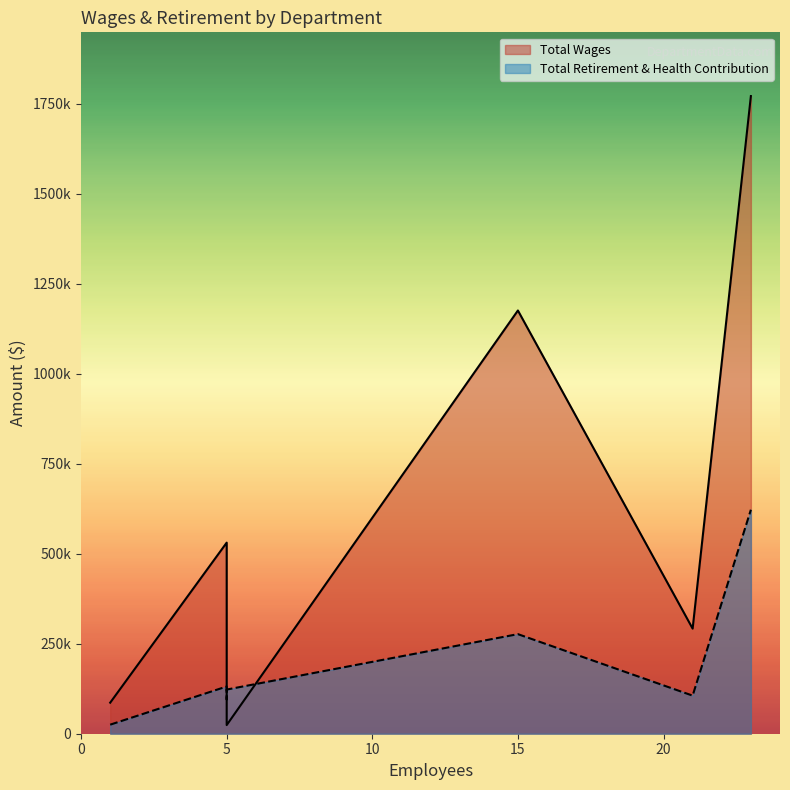

Reading left to right, list all the values displayed in this chart.

Total Wages: Operations=1771284	Administration=1175707	Engineering=530836	Parks=291956	Conference Center=226081	Auto Shop=86249	Board Of Directors=24000
Total Retirement & Health Contribution: Operations=622189	Administration=276626	Engineering=131208	Parks=105826	Conference Center=95175	Auto Shop=25149	Board Of Directors=122675